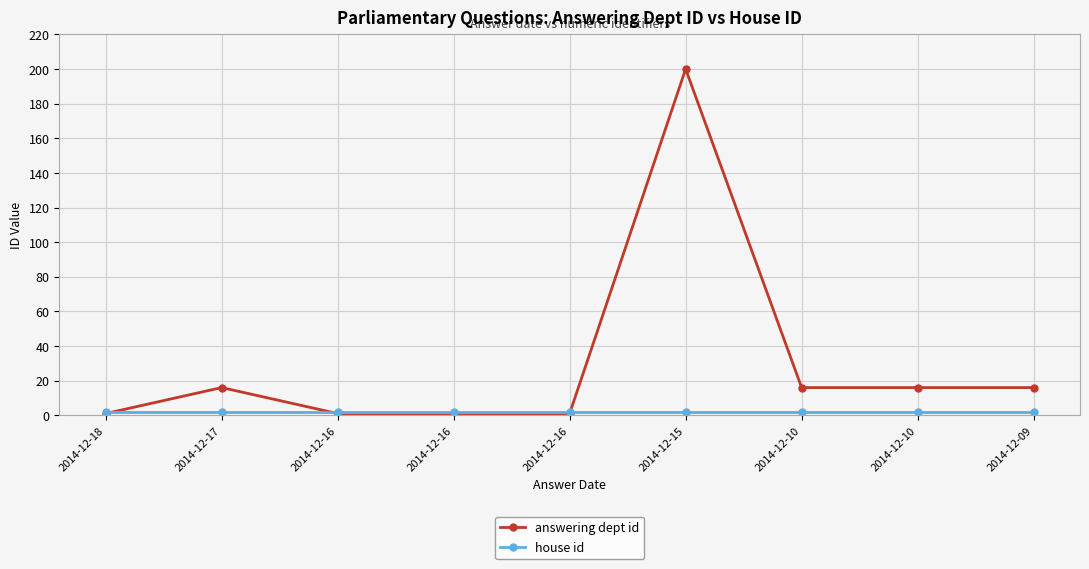

Which series has the widest spread of values?

answering dept id